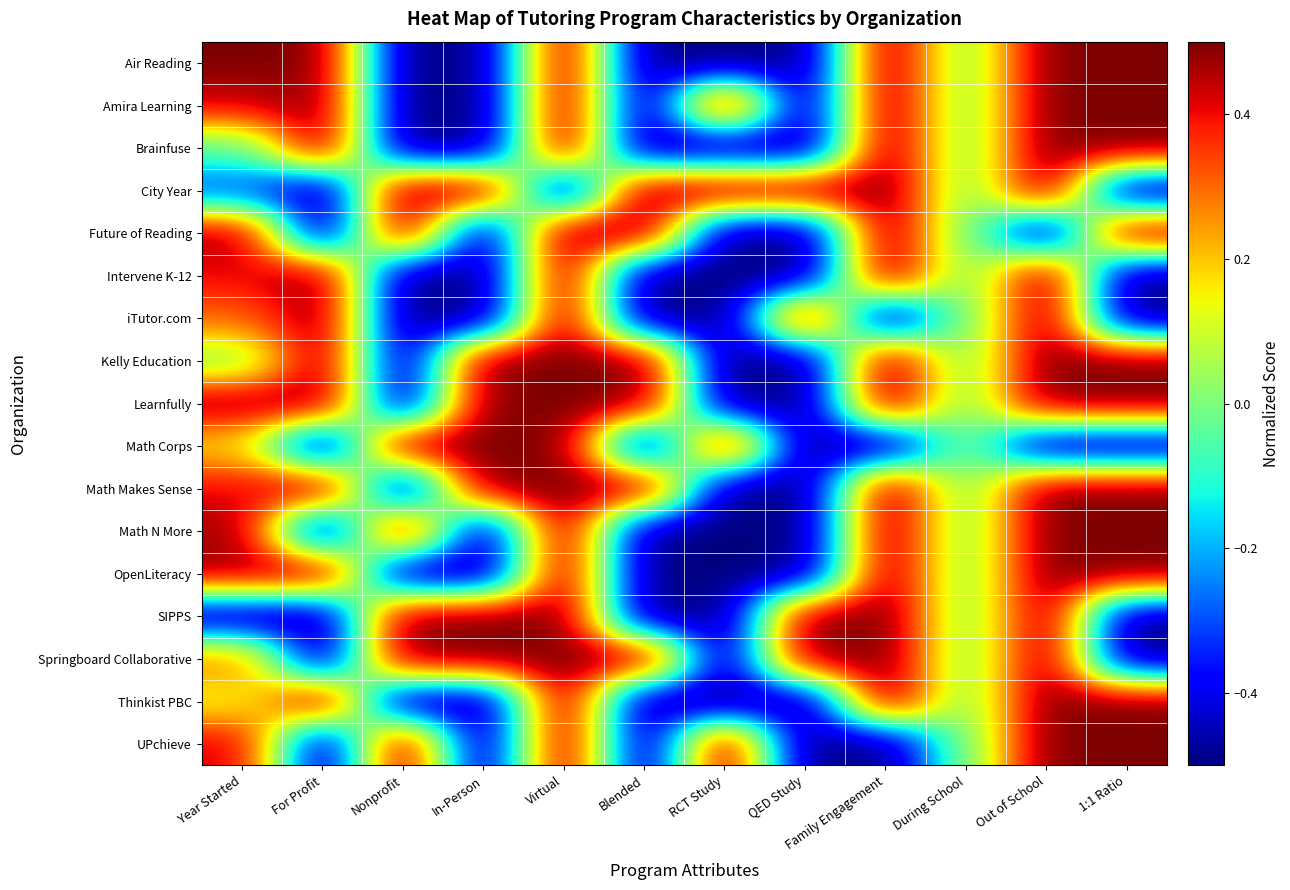

Count the number of categories in the chart.

12